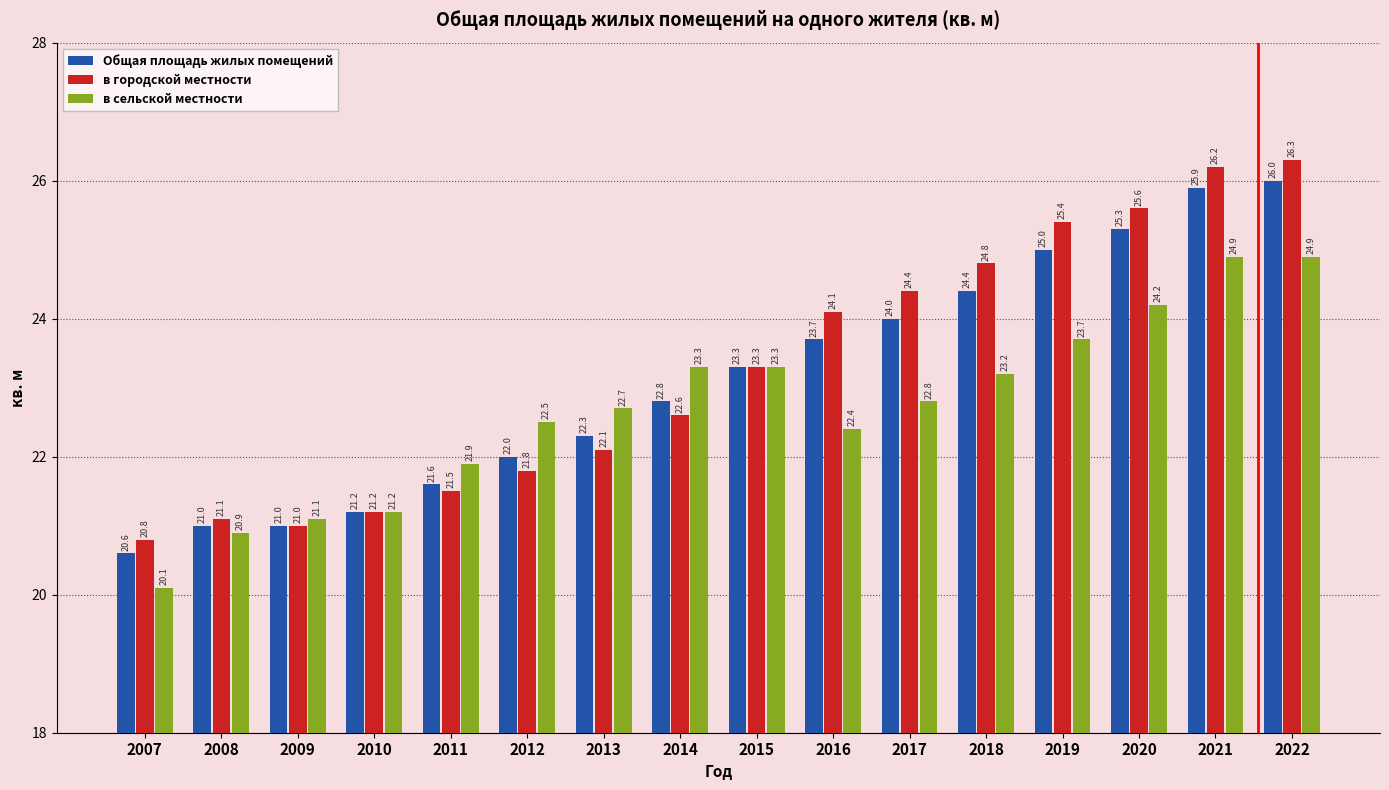

Reading left to right, transcribe all the data shown in this chart.

Общая площадь жилых помещений: 2007=20.6	2008=21.0	2009=21.0	2010=21.2	2011=21.6	2012=22.0	2013=22.3	2014=22.8	2015=23.3	2016=23.7	2017=24.0	2018=24.4	2019=25.0	2020=25.3	2021=25.9	2022=26.0
в городской местности: 2007=20.8	2008=21.1	2009=21.0	2010=21.2	2011=21.5	2012=21.8	2013=22.1	2014=22.6	2015=23.3	2016=24.1	2017=24.4	2018=24.8	2019=25.4	2020=25.6	2021=26.2	2022=26.3
в сельской местности: 2007=20.1	2008=20.9	2009=21.1	2010=21.2	2011=21.9	2012=22.5	2013=22.7	2014=23.3	2015=23.3	2016=22.4	2017=22.8	2018=23.2	2019=23.7	2020=24.2	2021=24.9	2022=24.9